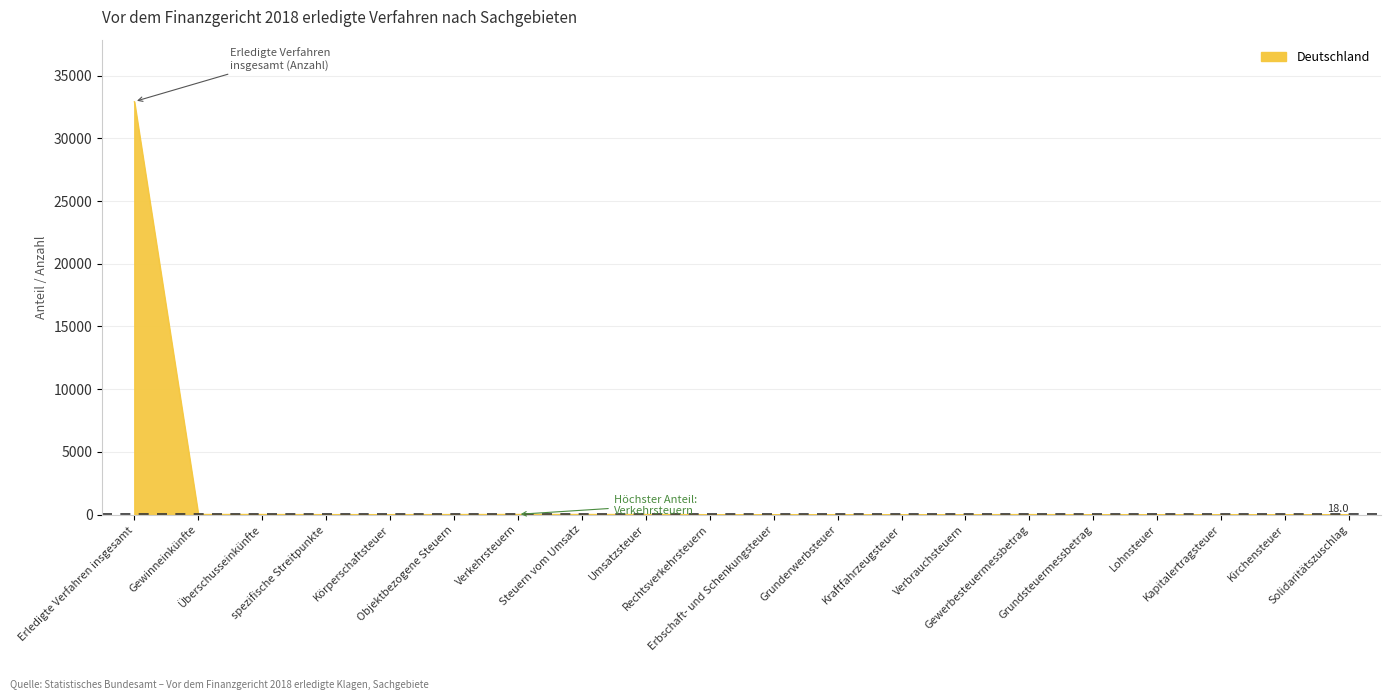

What is the difference between the maximum and minimum values?

32927.8